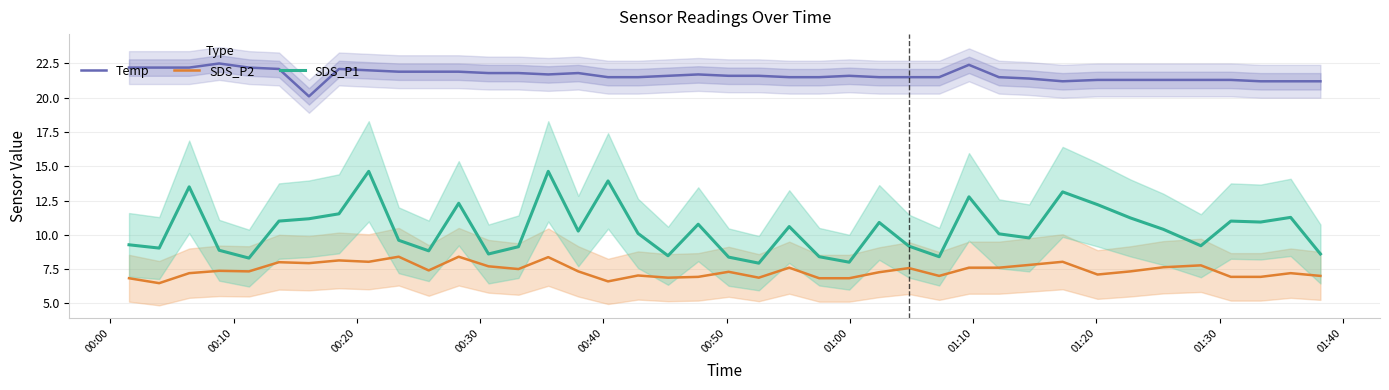

Reading left to right, list all the values displayed in this chart.

Temp: 22.2	22.2	22.2	22.5	22.2	22.1	20.1	22.1	22.0	21.9	21.9	21.9	21.8	21.8	21.7	21.8	21.5	21.5	21.6	21.7	21.6	21.6	21.5	21.5	21.6	21.5	21.5	21.5	22.4	21.5	21.4	21.2	21.3	21.3	21.3	21.3	21.3	21.2	21.2	21.2
SDS_P2: 6.8	6.5	7.2	7.4	7.3	8.0	7.9	8.1	8.0	8.4	7.4	8.4	7.7	7.5	8.4	7.3	6.6	7.0	6.9	6.9	7.3	6.9	7.6	6.8	6.8	7.3	7.6	7.0	7.6	7.6	7.8	8.0	7.1	7.3	7.6	7.8	6.9	6.9	7.2	7.0
SDS_P1: 9.3	9.0	13.5	8.9	8.3	11.0	11.2	11.5	14.6	9.6	8.8	12.3	8.6	9.1	14.6	10.3	13.9	10.1	8.5	10.8	8.4	7.9	10.6	8.4	8.0	10.9	9.2	8.4	12.8	10.1	9.8	13.1	12.2	11.2	10.4	9.2	11.0	10.9	11.3	8.6